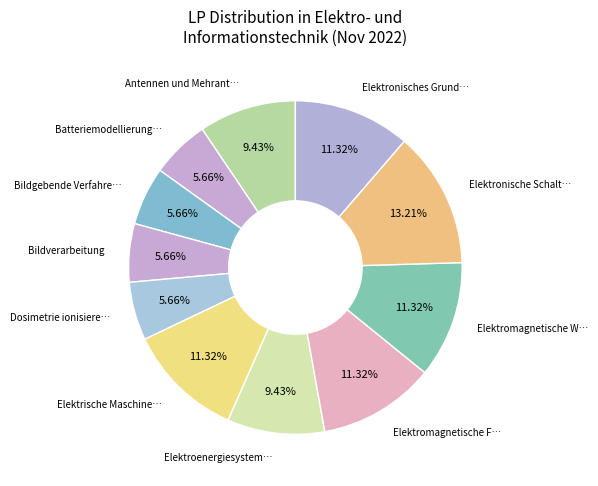

Count the number of slices in the pie.

11